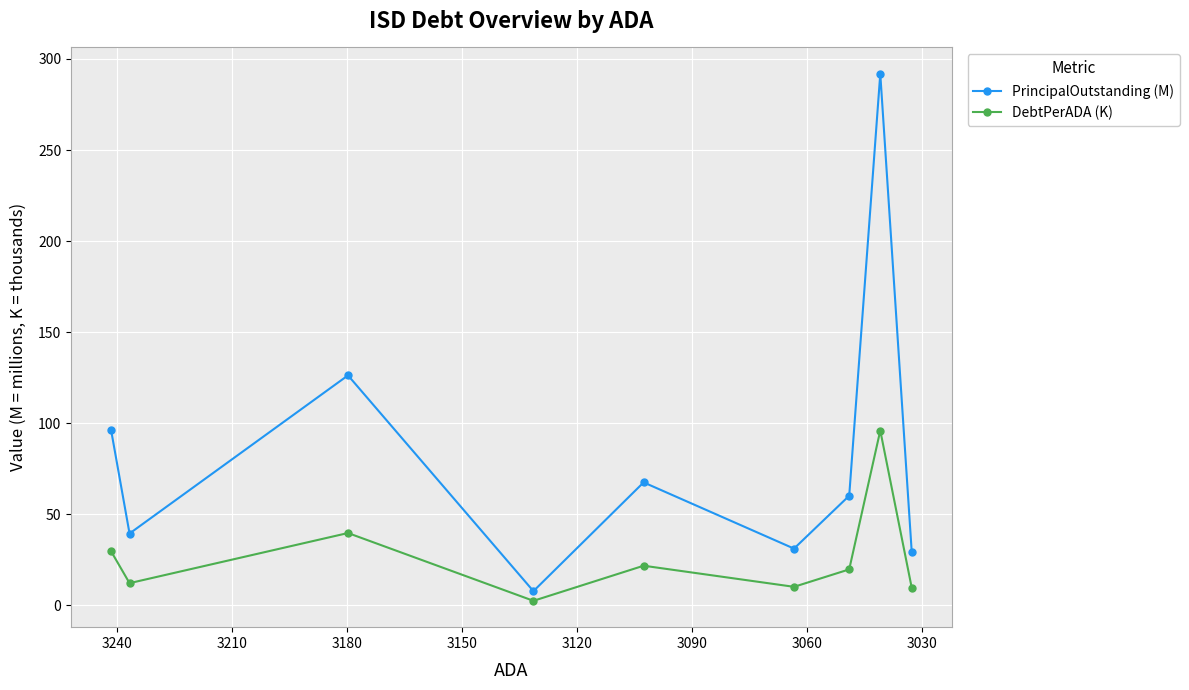

What is the value of the PrincipalOutstanding (M) point at the 9th from the left?

29.4